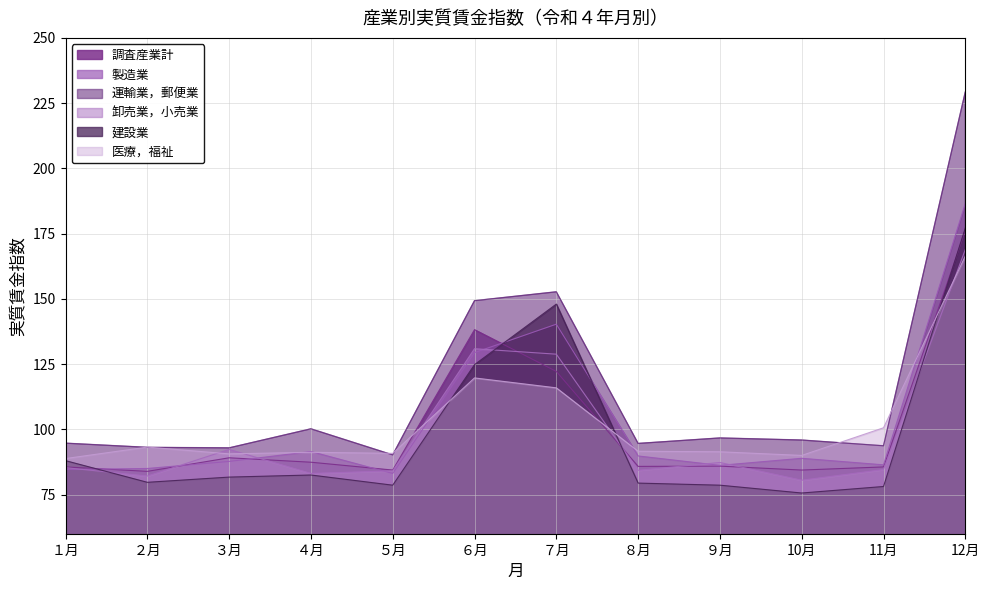

How many distinct data groups are displayed?

6